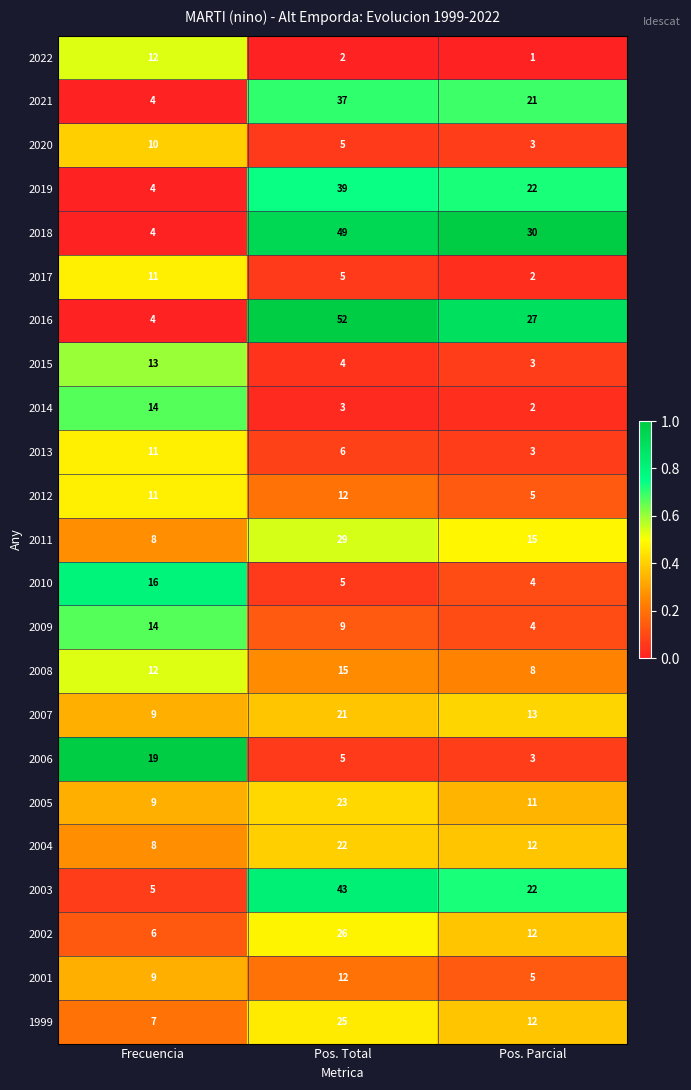

What is the total value across all series at Frecuencia?

220